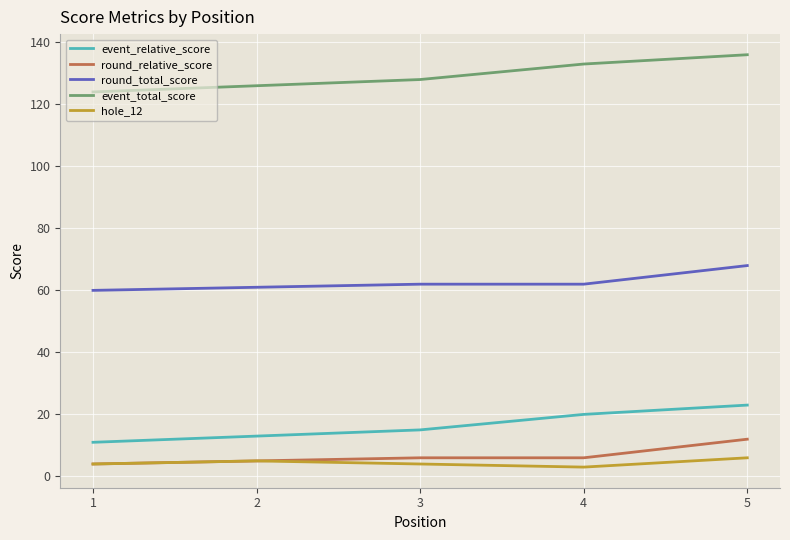

Is this an area chart (filled region under the line)?

No